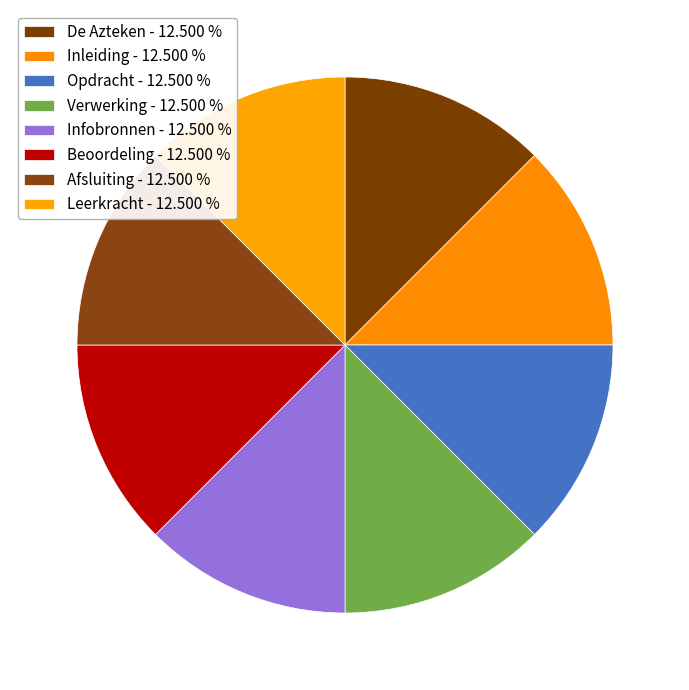

Is there any slice that represents more than half of the pie?

No